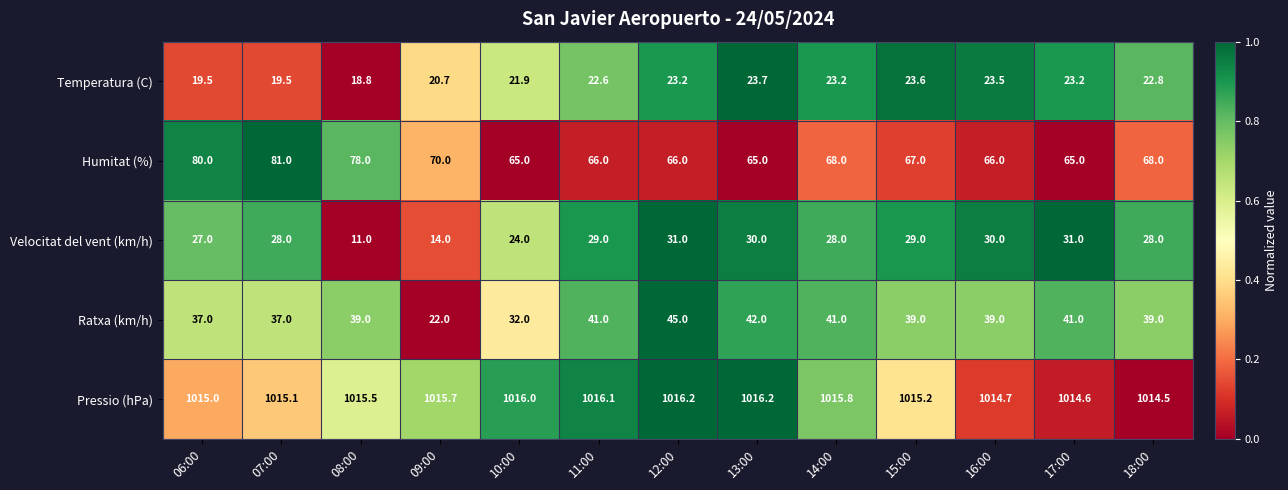

What is the sum of the Pressio (hPa) values at 11:00 and 10:00?

2032.1